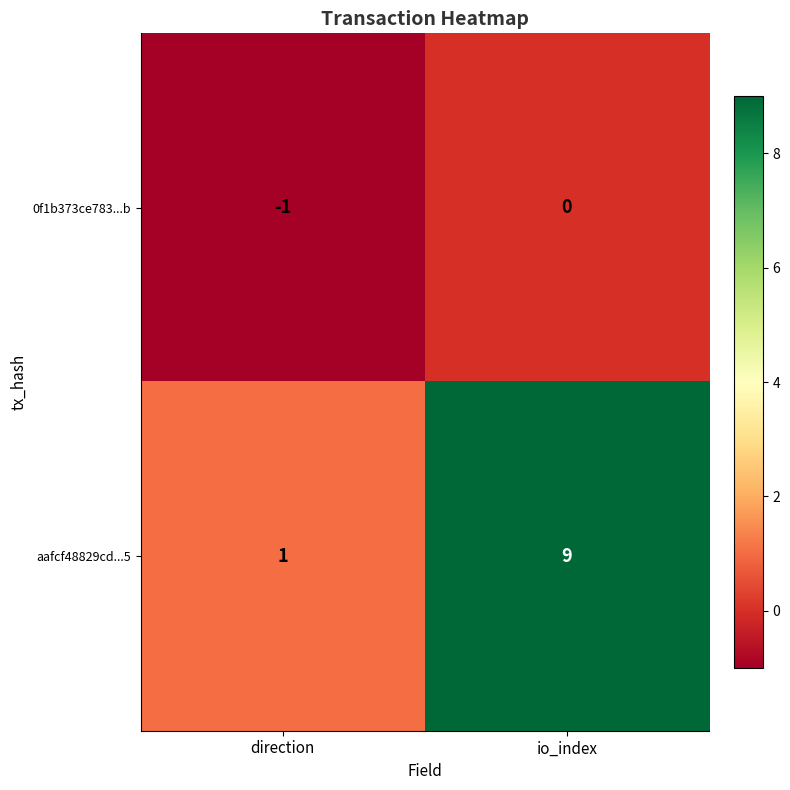

Between direction and io_index, which series saw the biggest shift?

aafcf48829cd...5